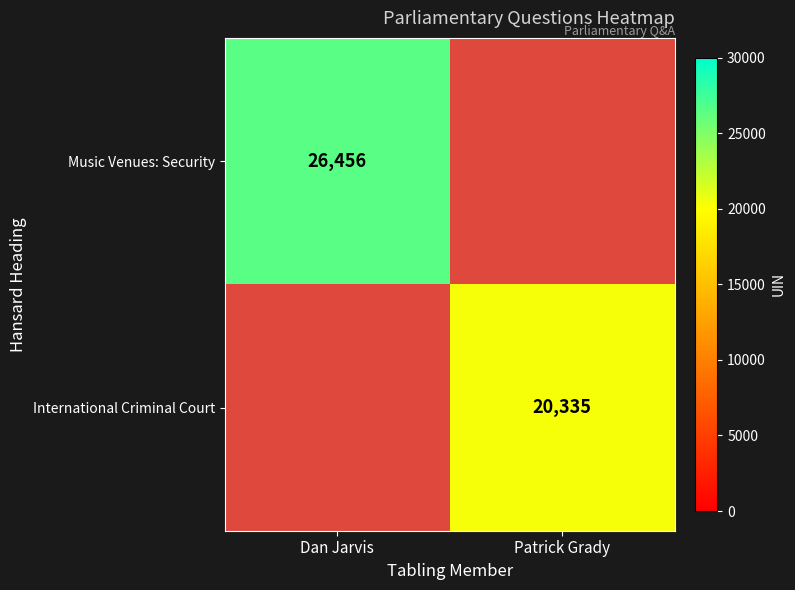

At which label is Music Venues: Security closest to 26456?

Dan Jarvis